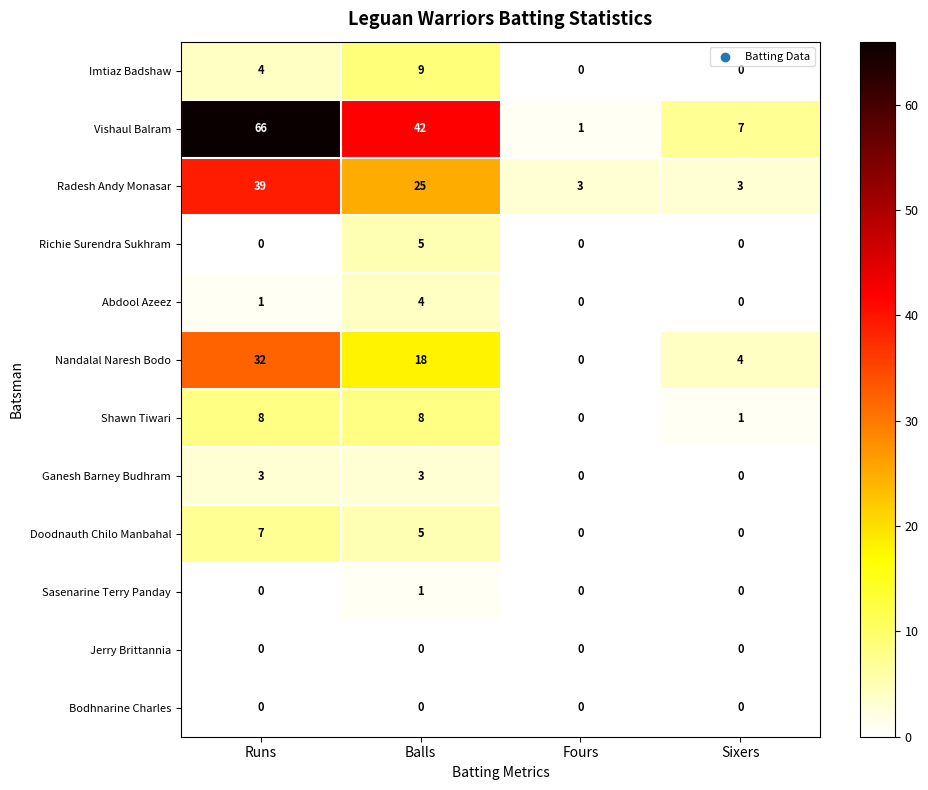

How many distinct data groups are displayed?

12